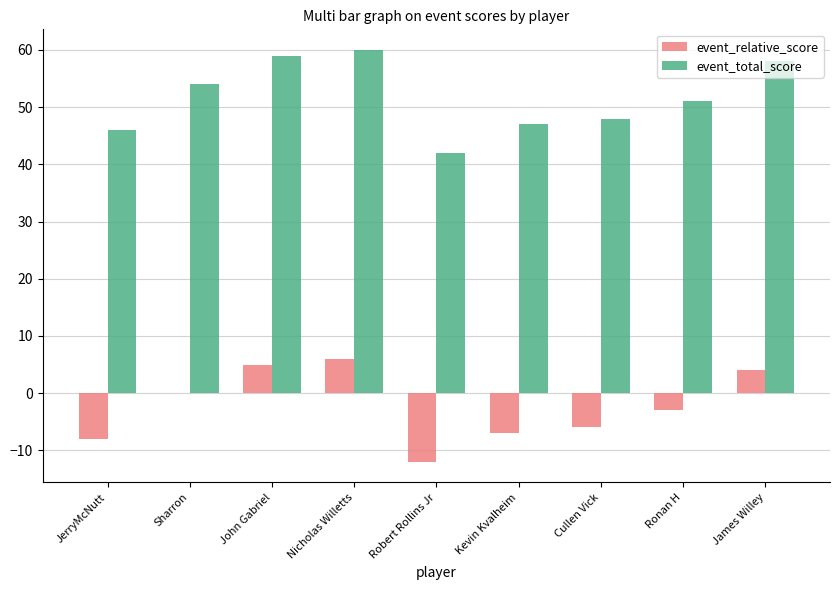

What is the maximum value shown in the chart?

60